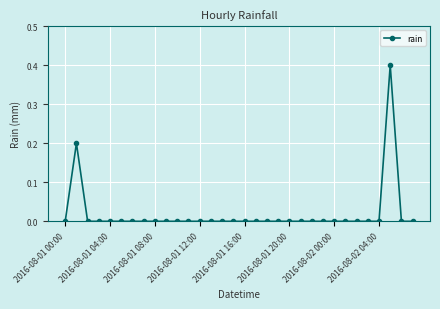

True or false: there are more than 1 points higher than both neighbors.

True